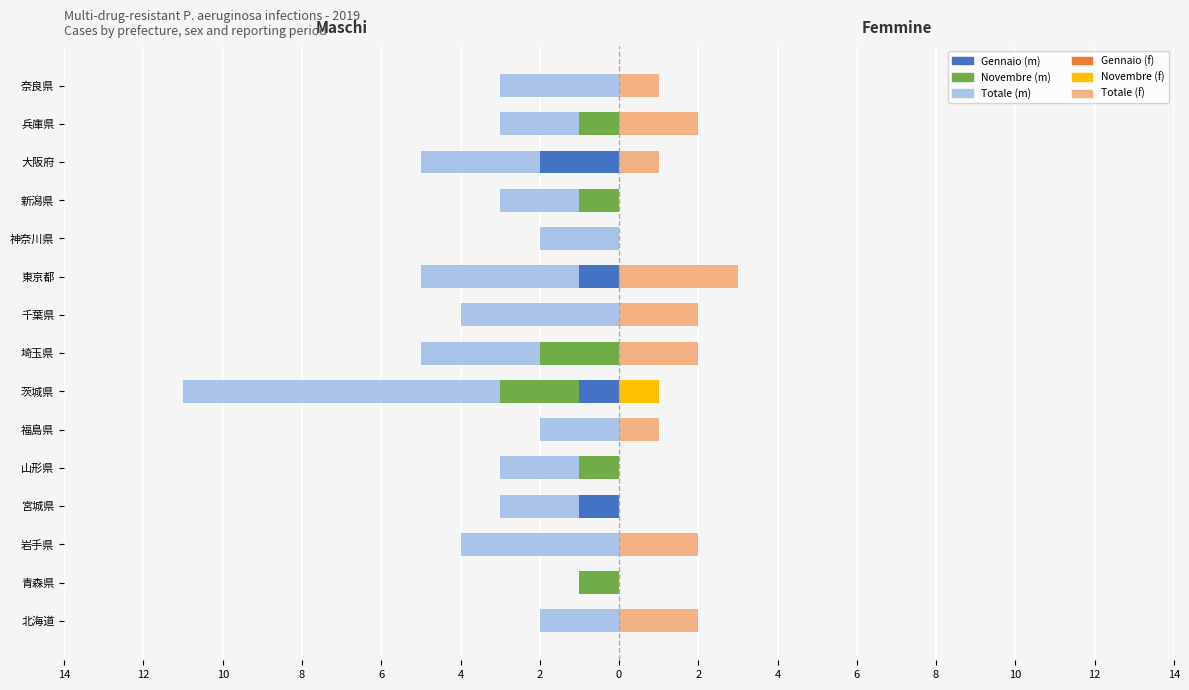

What is the difference between the maximum and minimum values in the Novembre (male) series?

2.0